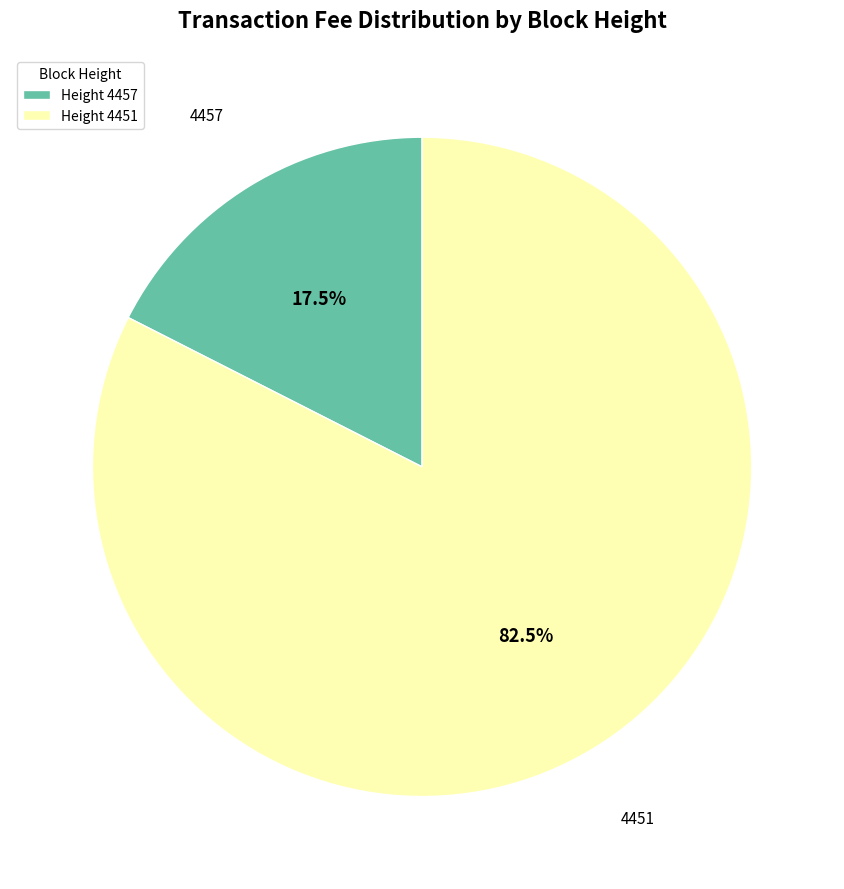

What is the largest slice in the pie chart?

Height 4451